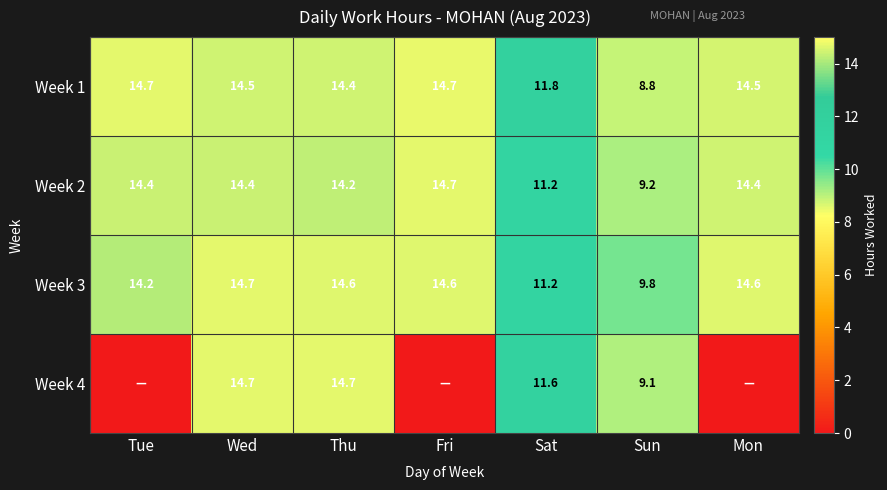

At which label does Week 3 first exceed 14?

Tue